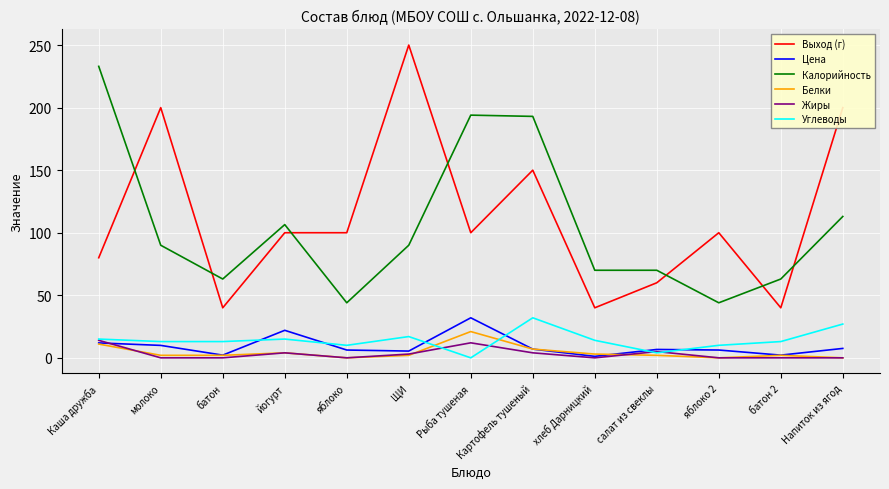

The Цена series shows 2.2 at батон 2. True or false?

True